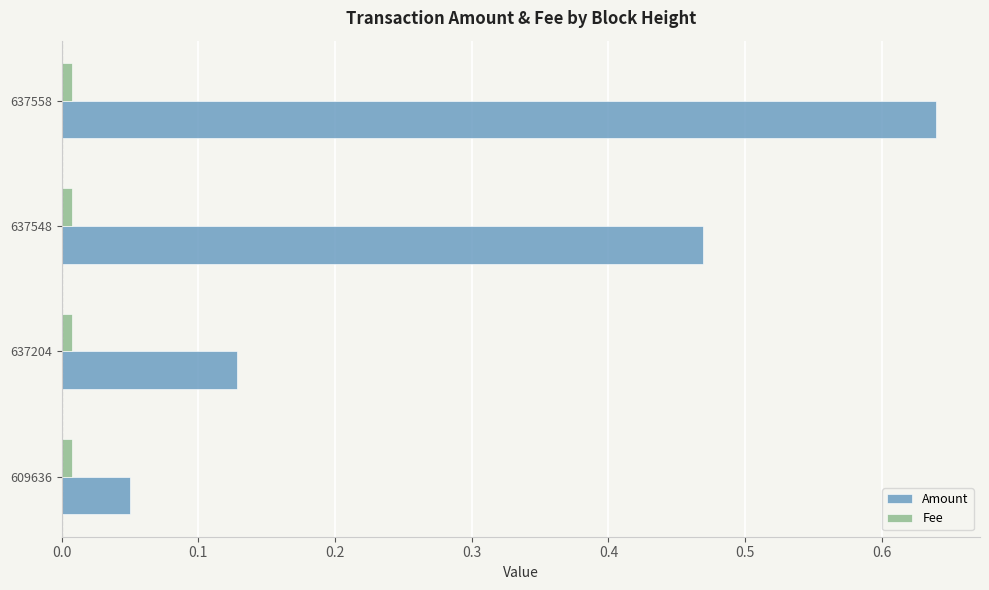

Count the number of data series in this chart.

2